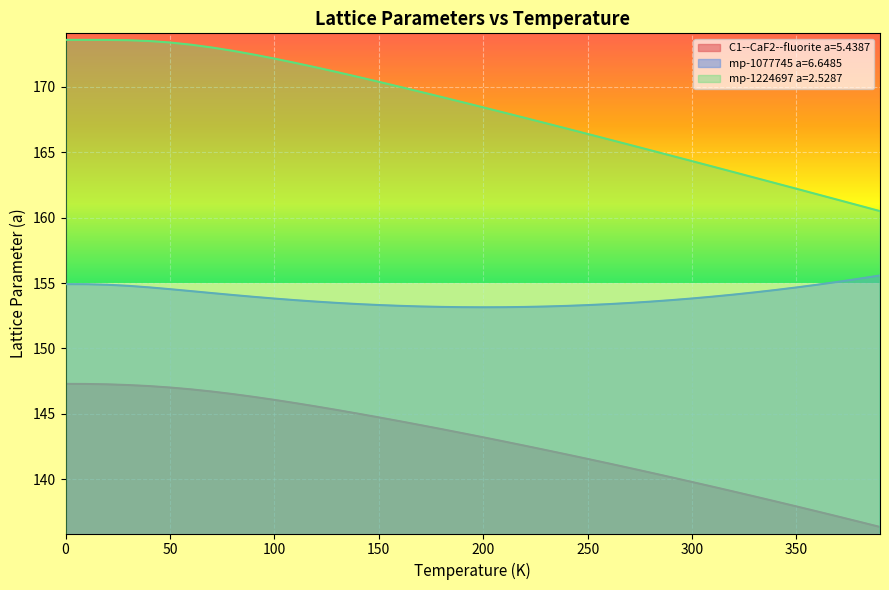

What is the maximum value shown in the chart?

173.6